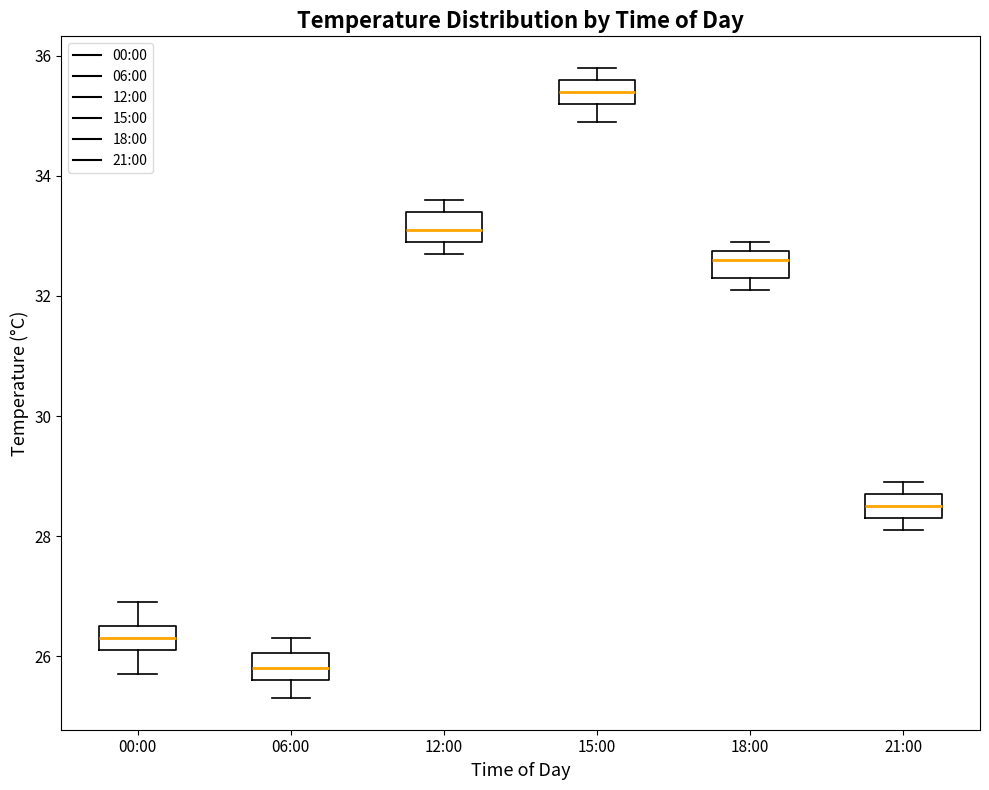

Reading left to right, transcribe this box plot: for each box, give where its median line is, the range the box spans, and where its two whiskers end, as read against the y-axis. The values are not printed on the chart, so give them approximately, as read against the axis.

00:00: median 26.4, box 26.2 to 26.6, whiskers 25.8 to 27.0
06:00: median 25.8, box 25.6 to 26.0, whiskers 25.4 to 26.4
12:00: median 33.2, box 33.0 to 33.4, whiskers 32.8 to 33.6
15:00: median 35.4, box 35.2 to 35.6, whiskers 35.0 to 35.8
18:00: median 32.6, box 32.4 to 32.8, whiskers 32.2 to 33.0
21:00: median 28.6, box 28.4 to 28.8, whiskers 28.2 to 29.0